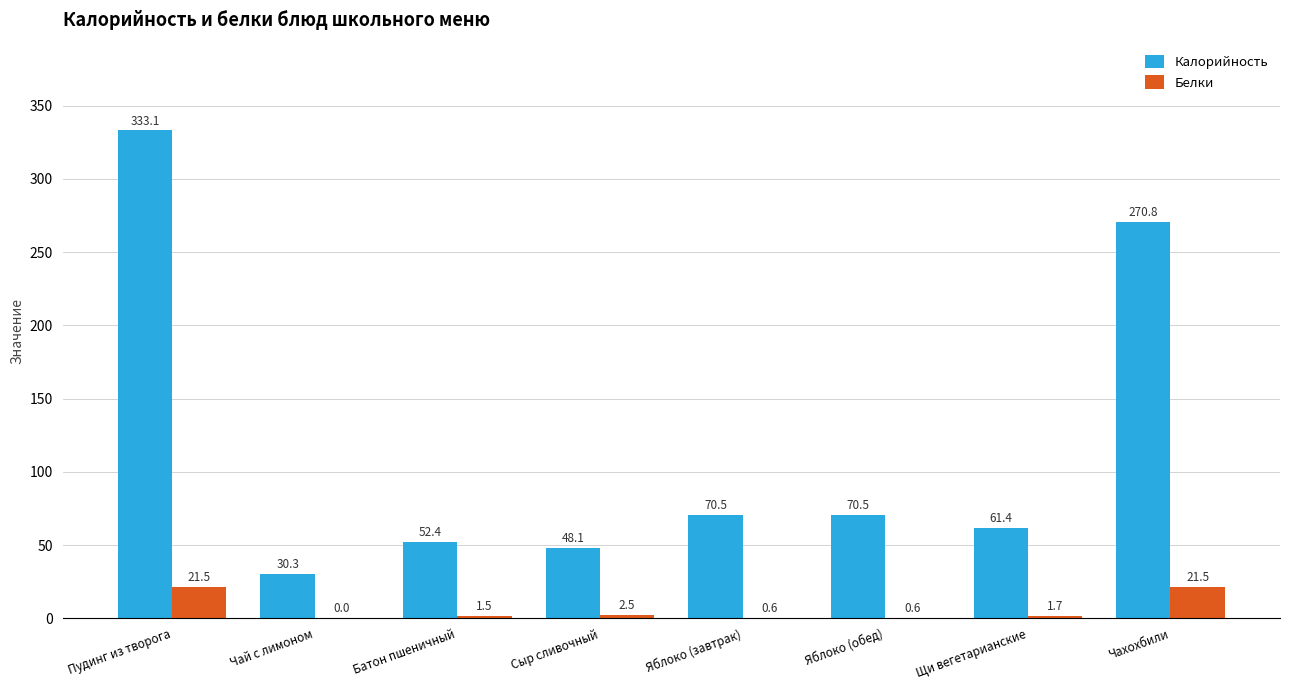

What are all the series names shown in the legend?

Калорийность, Белки